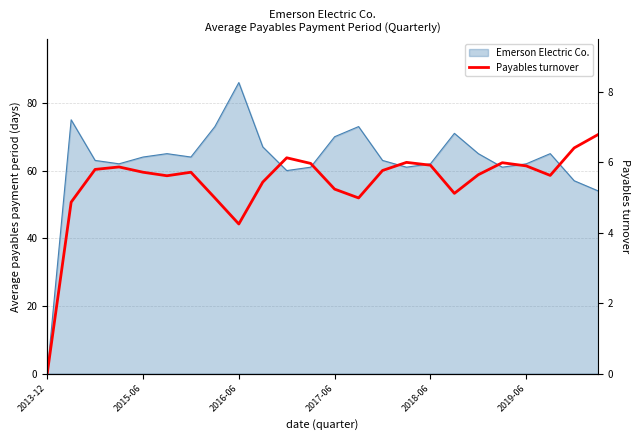

Reading right to left, what are all the values shown in this chart?

6.8	6.4	5.6	5.9	6.0	5.7	5.1	5.9	6.0	5.8	5.0	5.2	6.0	6.1	5.4	4.2	5.0	5.7	5.6	5.7	5.9	5.8	4.9	0.0